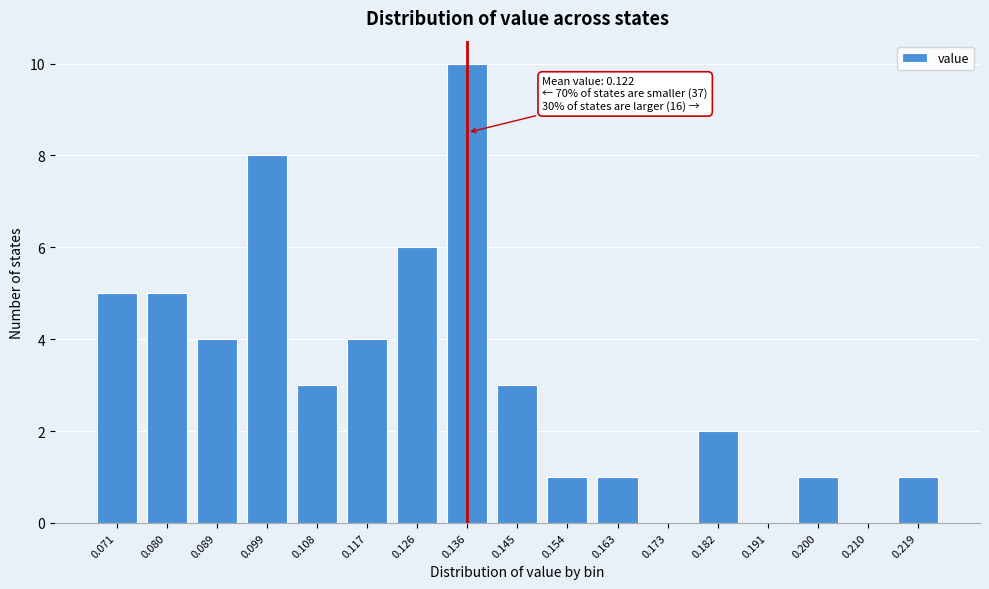

Reading left to right, what are all the values shown in this chart?

0.071=5	0.080=5	0.089=4	0.099=8	0.108=3	0.117=4	0.126=6	0.136=10	0.145=3	0.154=1	0.163=1	0.173=0	0.182=2	0.191=0	0.200=1	0.210=0	0.219=1